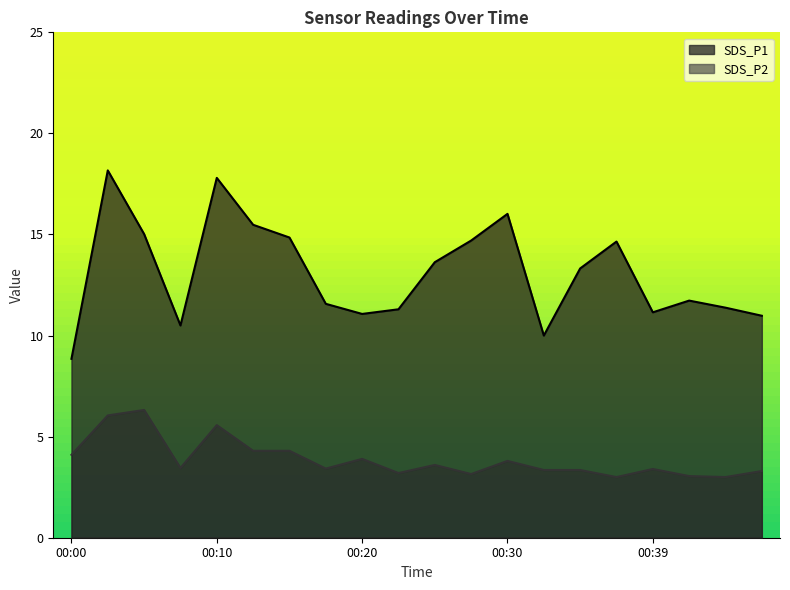

At which label does SDS_P2 reach its peak?

00:05